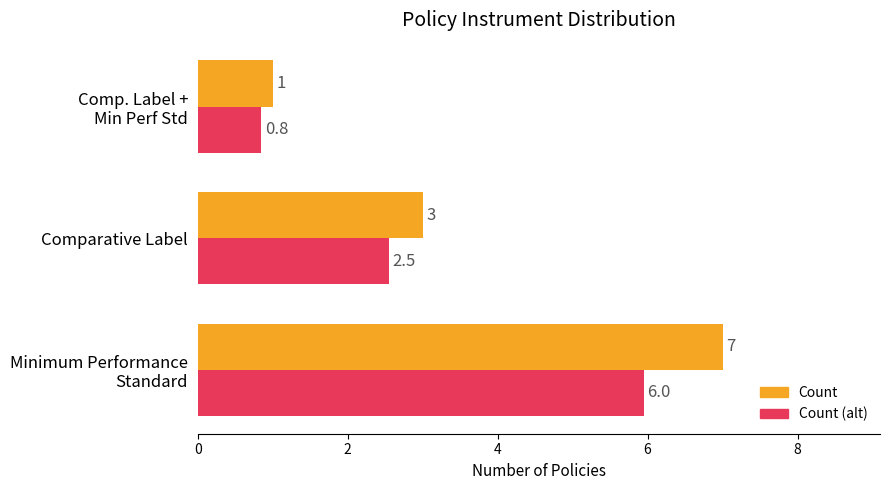

Which series has the widest spread of values?

Count